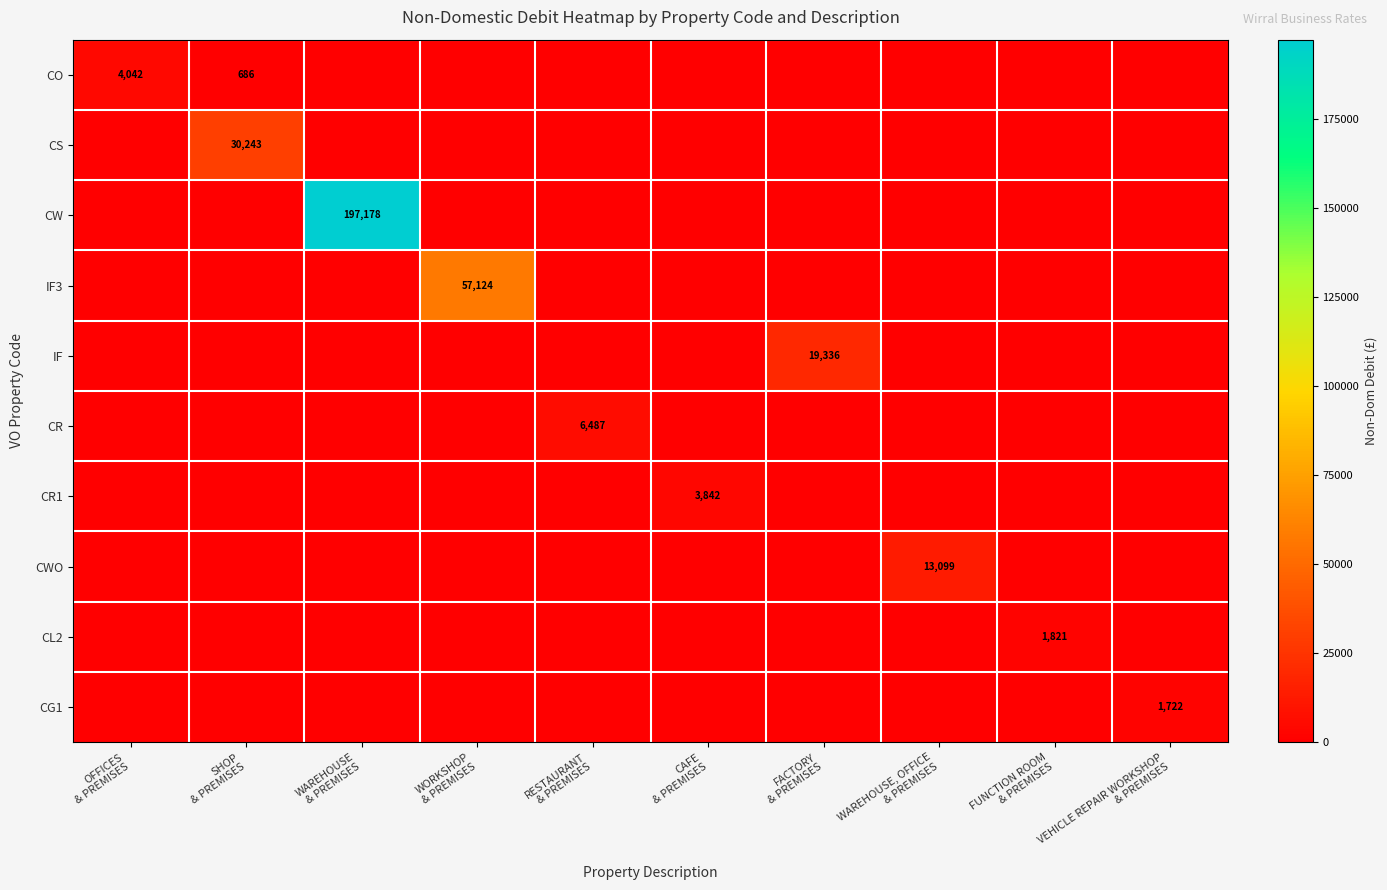

Between SHOP & PREMISES and WORKSHOP & PREMISES, which series saw the biggest shift?

IF3